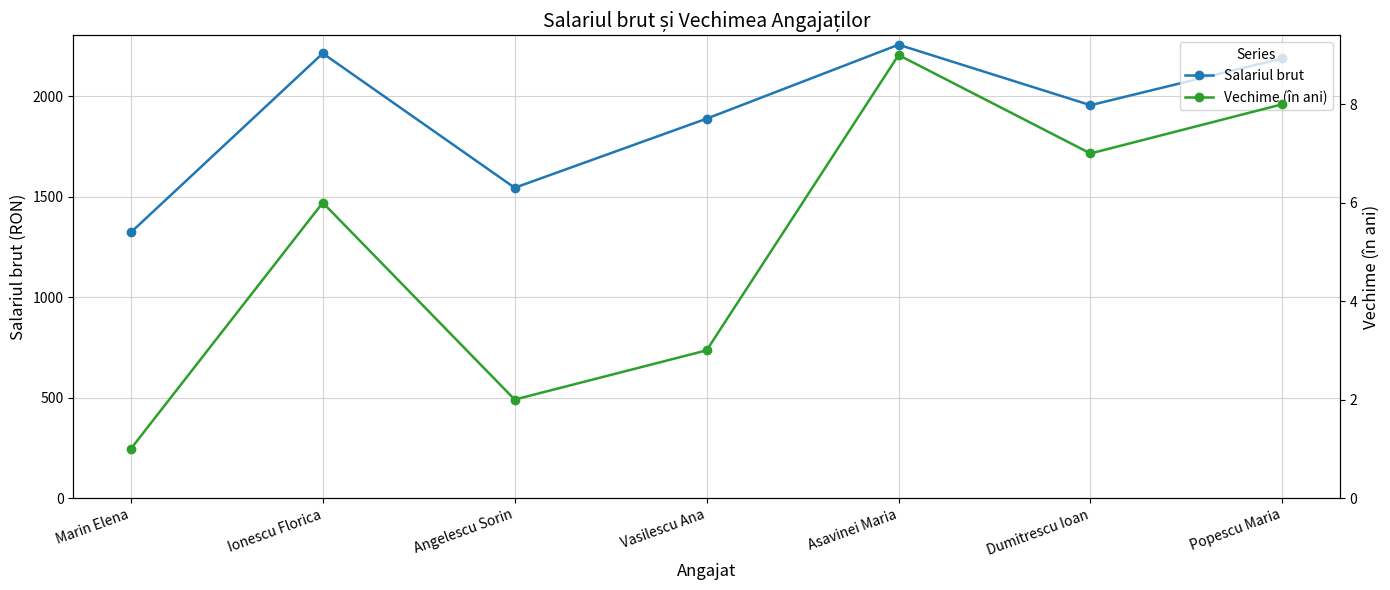

What is the label of the 5th point from the right?

Angelescu Sorin